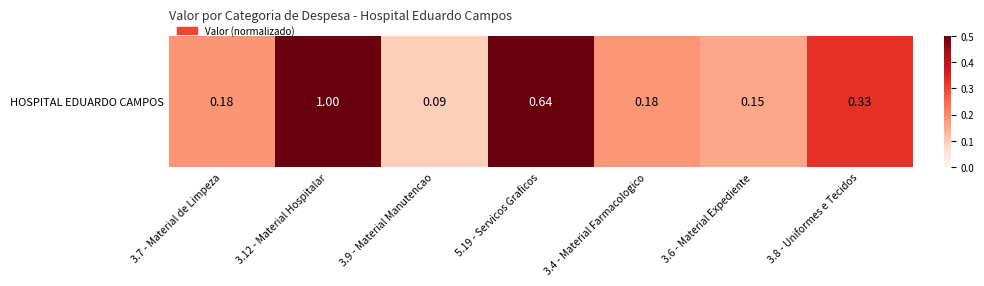

Reading right to left, what are all the values shown in this chart?

0.3	0.2	0.2	0.6	0.1	1.0	0.2